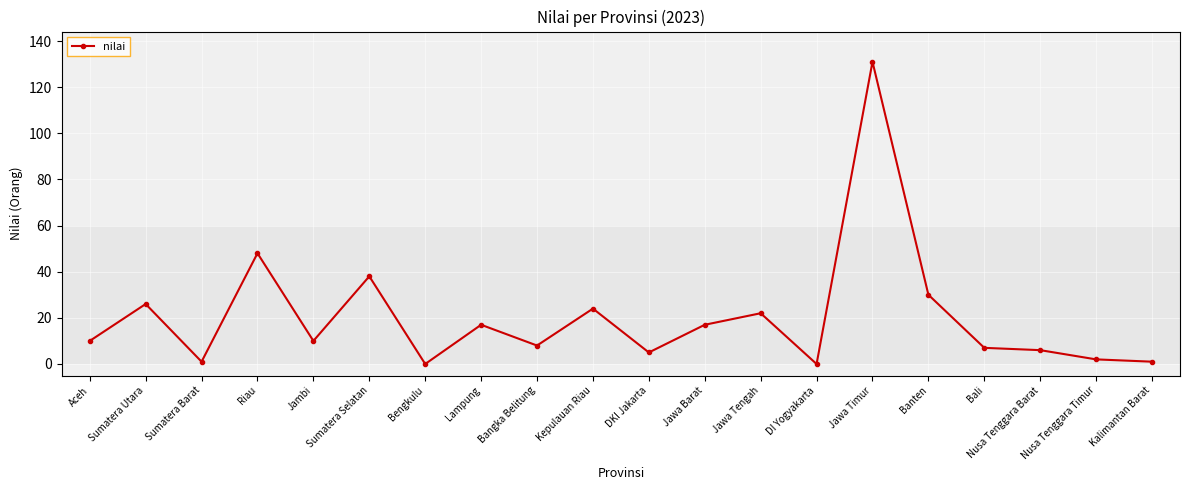

Reading right to left, list all the values displayed in this chart.

Kalimantan Barat=1	Nusa Tenggara Timur=2	Nusa Tenggara Barat=6	Bali=7	Banten=30	Jawa Timur=131	DI Yogyakarta=0	Jawa Tengah=22	Jawa Barat=17	DKI Jakarta=5	Kepulauan Riau=24	Bangka Belitung=8	Lampung=17	Bengkulu=0	Sumatera Selatan=38	Jambi=10	Riau=48	Sumatera Barat=1	Sumatera Utara=26	Aceh=10